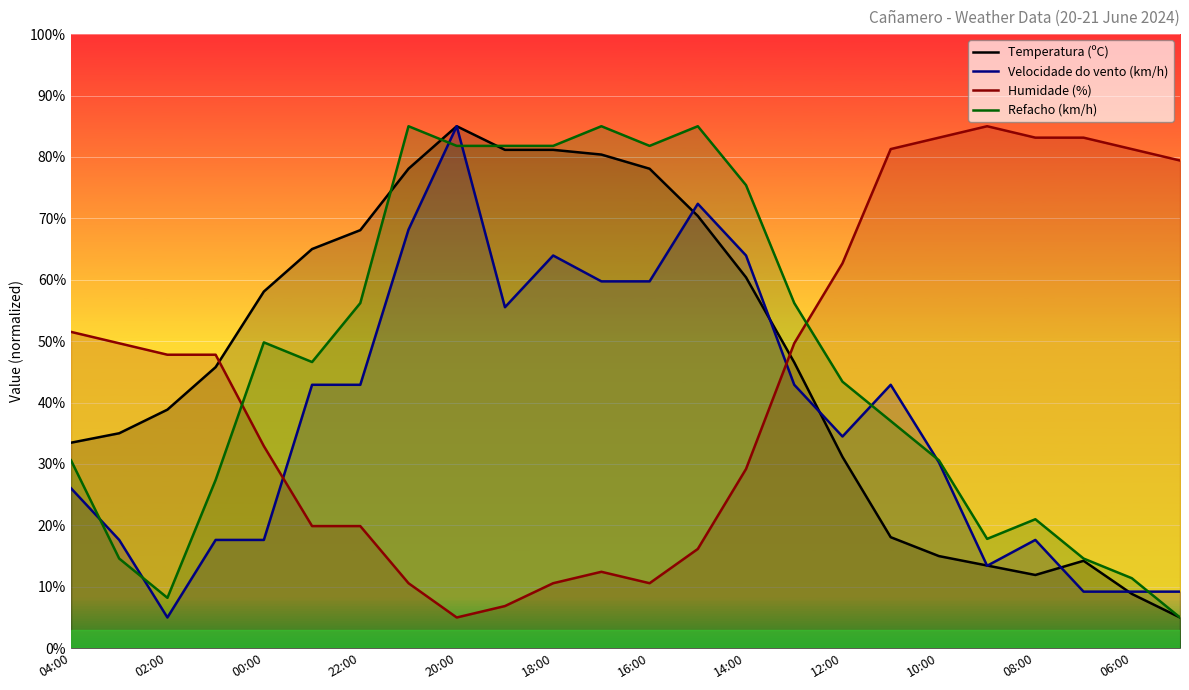

At which category does Refacho (km/h) reach its first local peak?

00:00